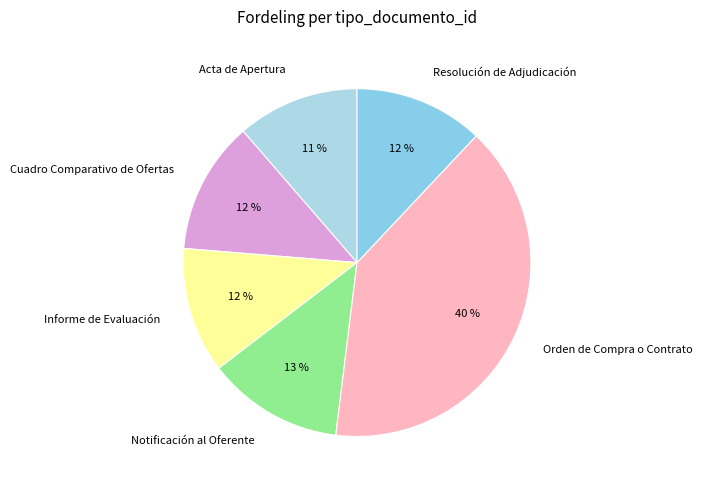

Which has a higher value, Notificación al Oferente or Orden de Compra o Contrato?

Orden de Compra o Contrato